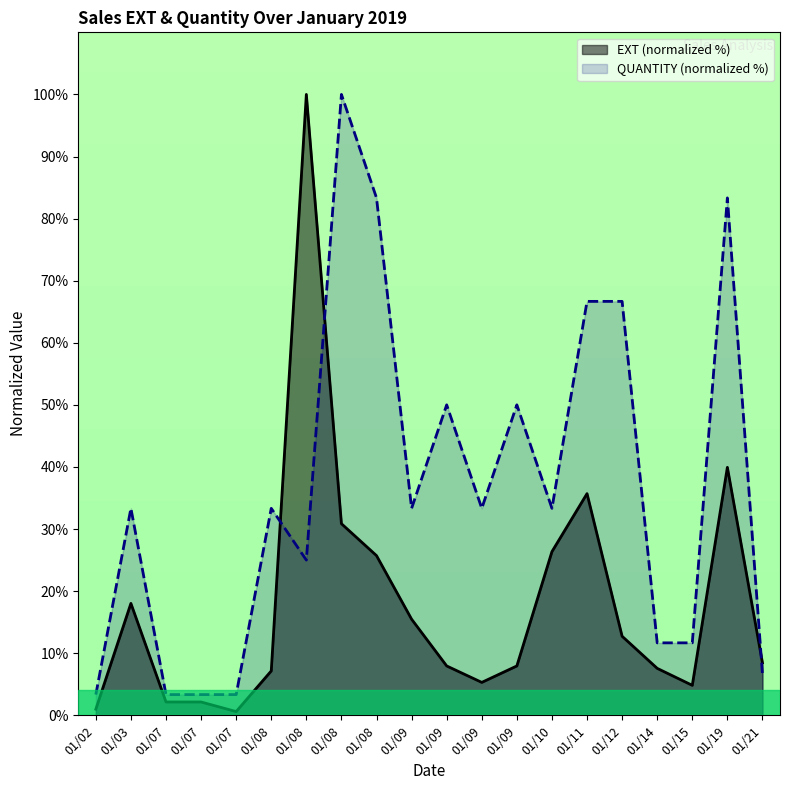

How many categories are shown in the chart?

20